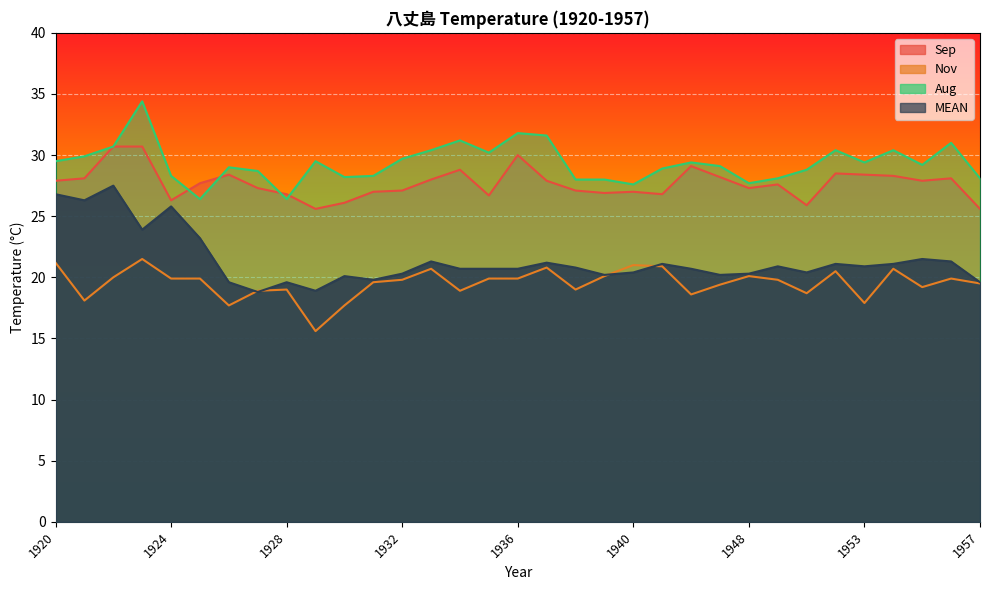

Which series has the largest total across all categories?

Aug